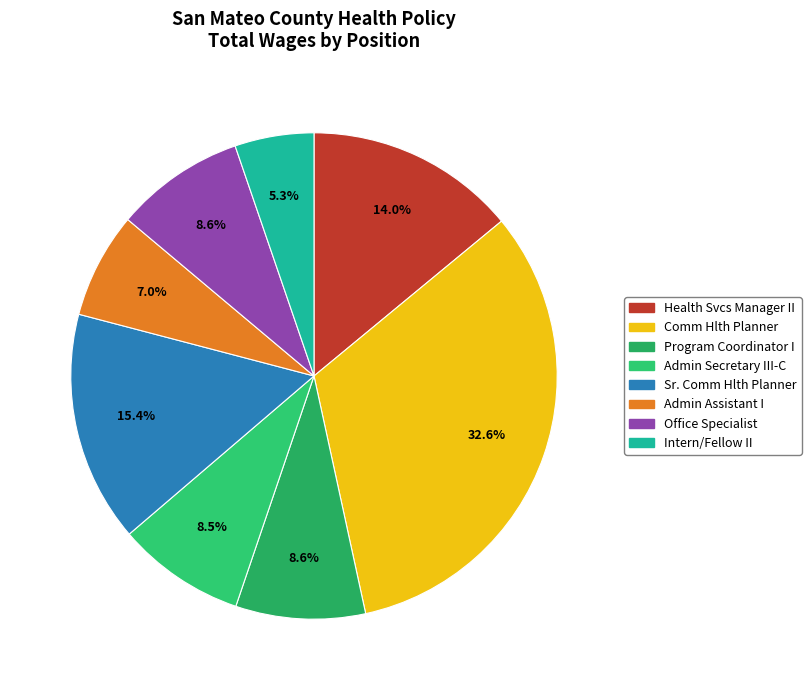

Does Sr. Comm Hlth Planner represent more than half of the total?

No